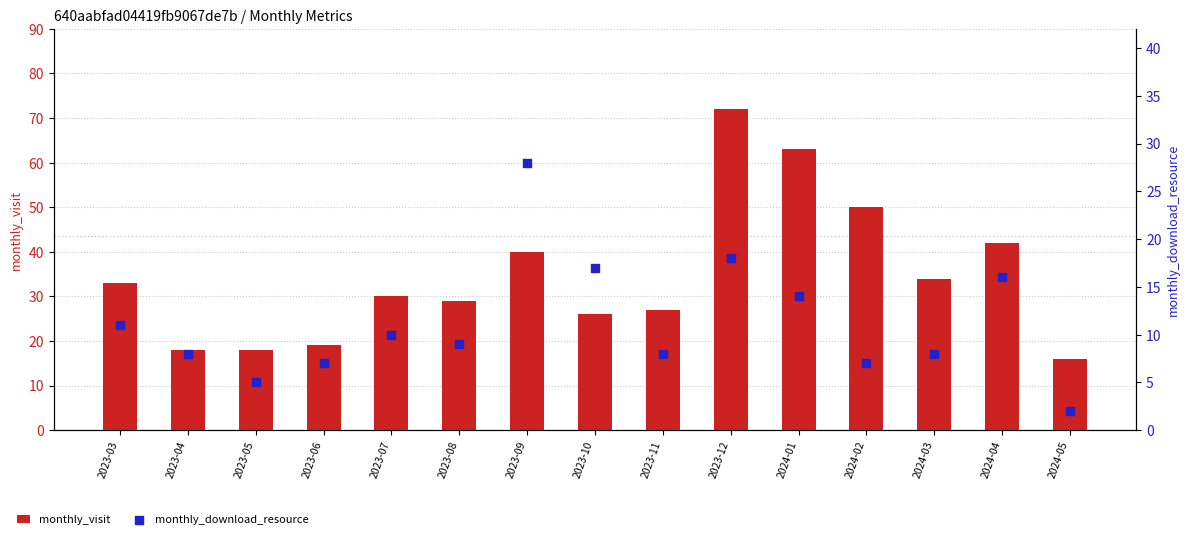

Which series reaches the maximum Y coordinate?

monthly_visit